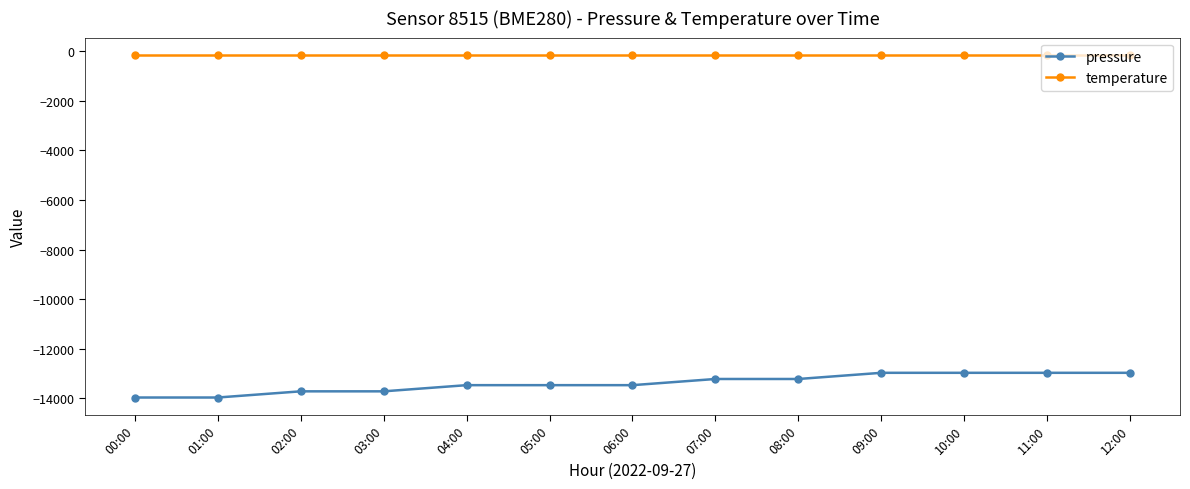

True or false: pressure and temperature intersect in this chart.

False